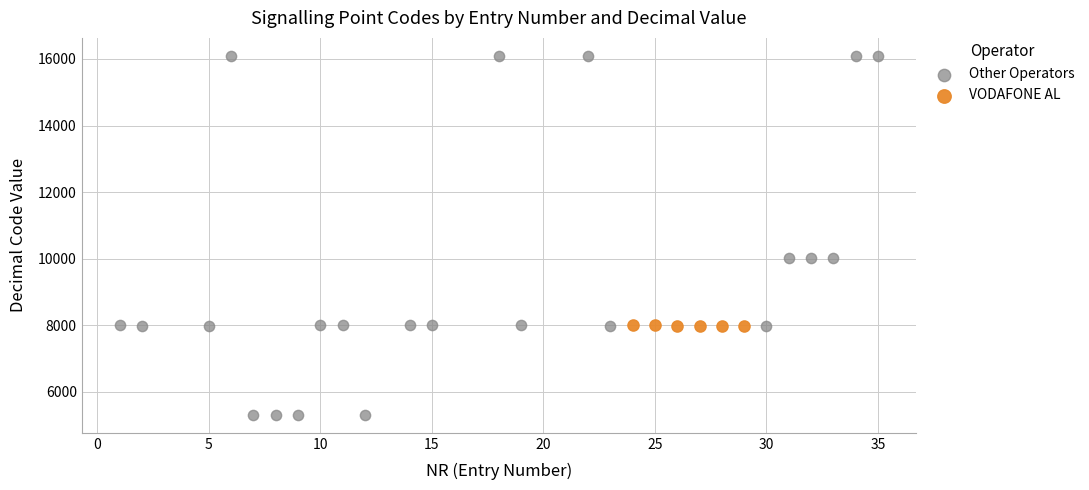

Which series contains the highest Y value?

Other Operators